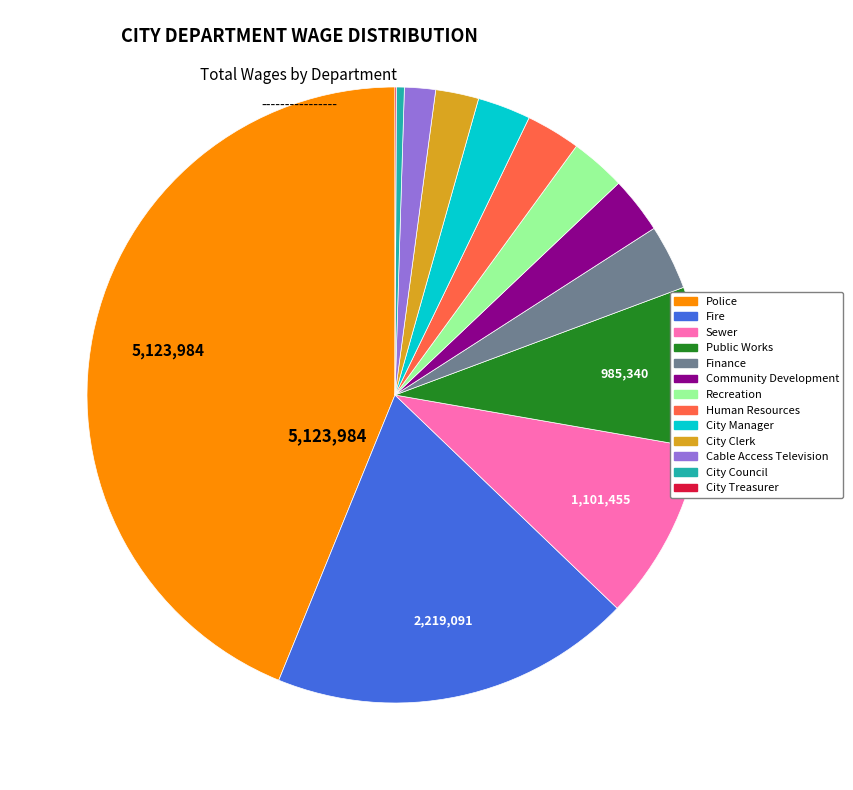

Does Cable Access Television account for over 50% of the chart?

No